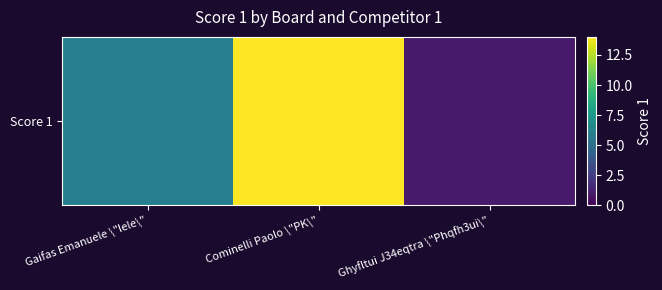

List the labels in order of value, smallest first.

Ghyfltui J34eqtra \"Phqfh3ui\", Gaifas Emanuele \"lele\", Cominelli Paolo \"PK\"